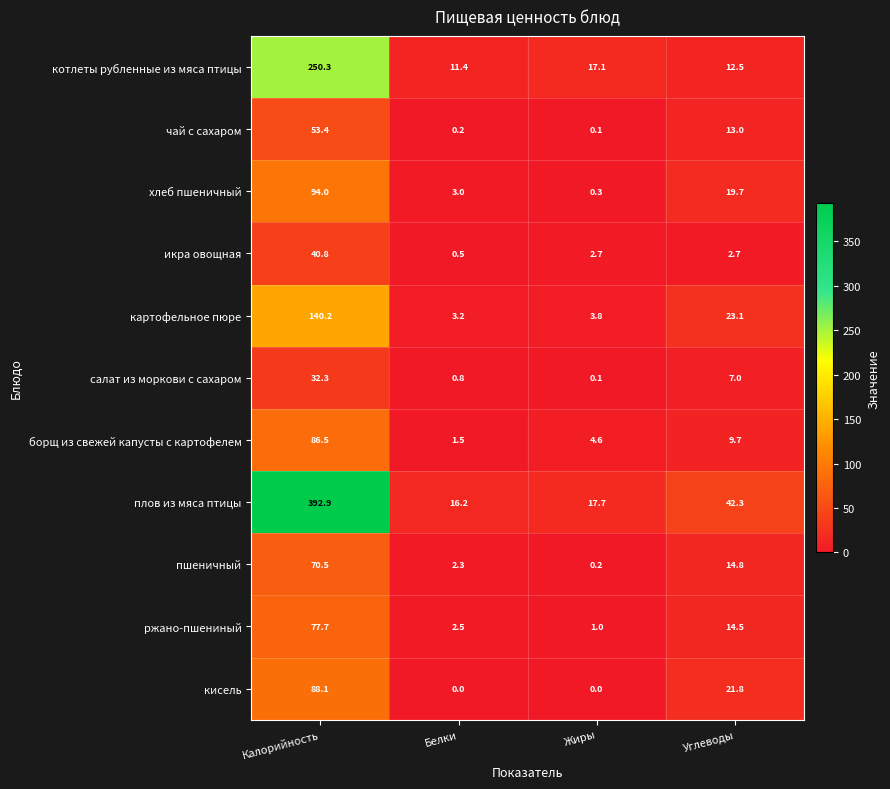

What is the sum of all хлеб пшеничный values?

117.0